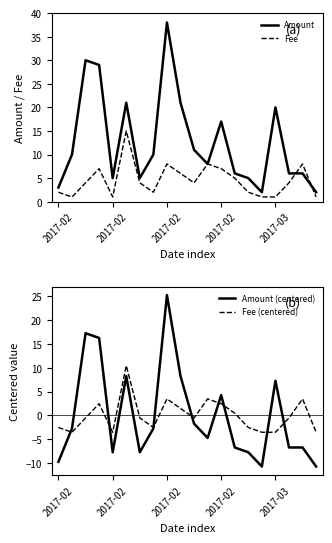

How many times do Amount (centered) and Fee cross each other?

6